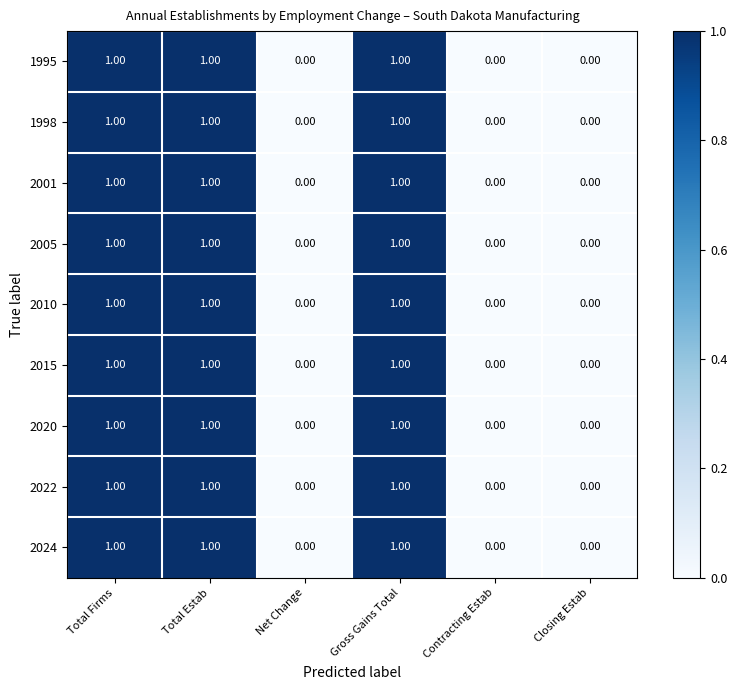

Is the value of 2001 at Total Firms greater than the value of 2024 at Closing Estab?

Yes